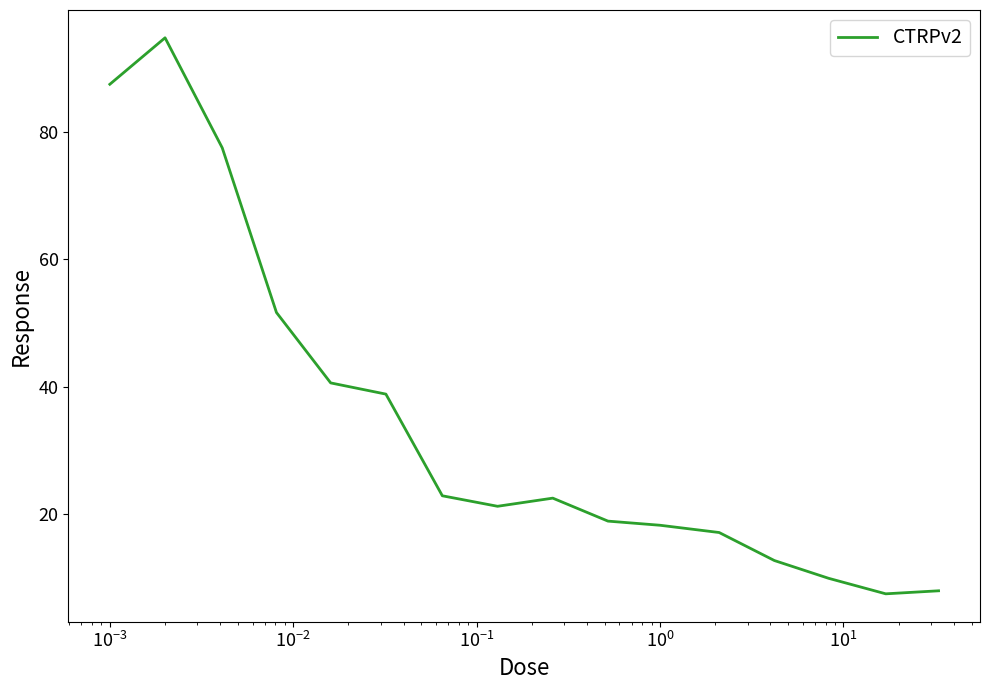

What is the smallest value displayed?

7.5